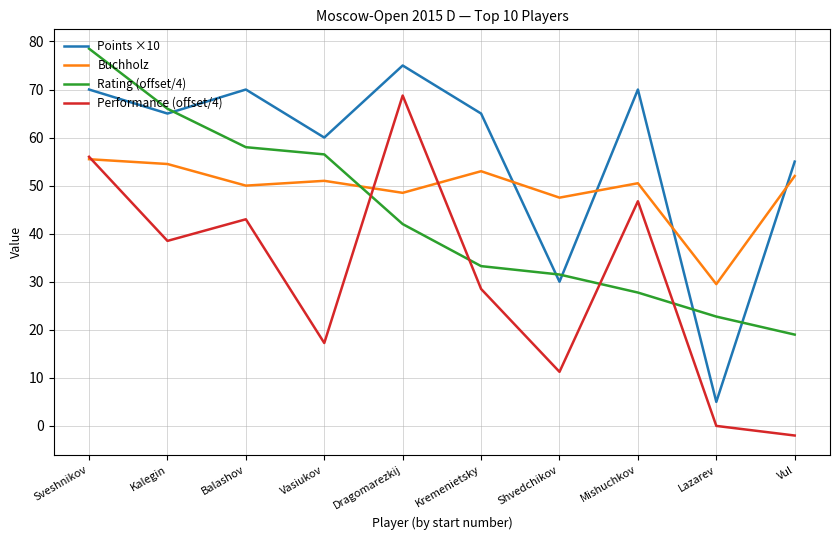

What is the total value across all series at Kalegin?

224.0